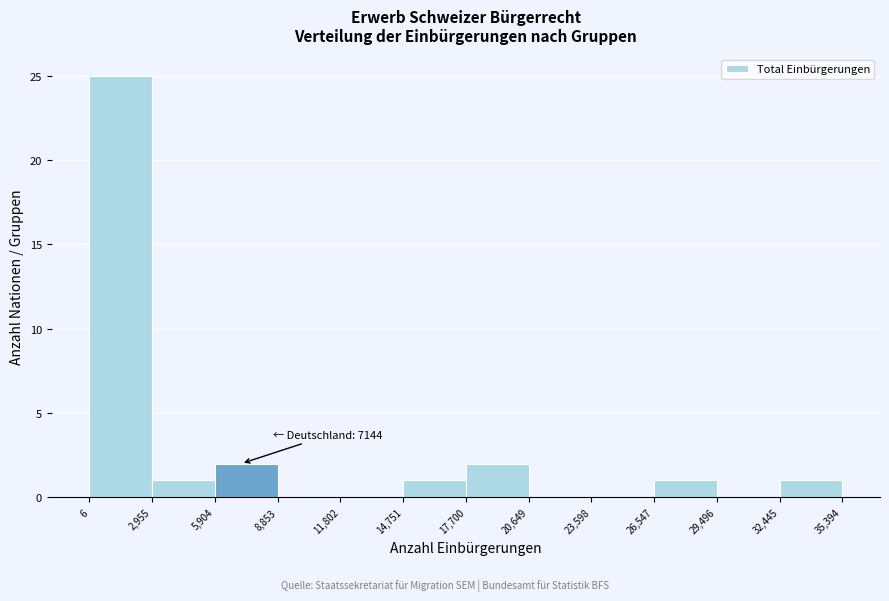

Over which range of the x-axis is the bar tallest?

6 to 2,955